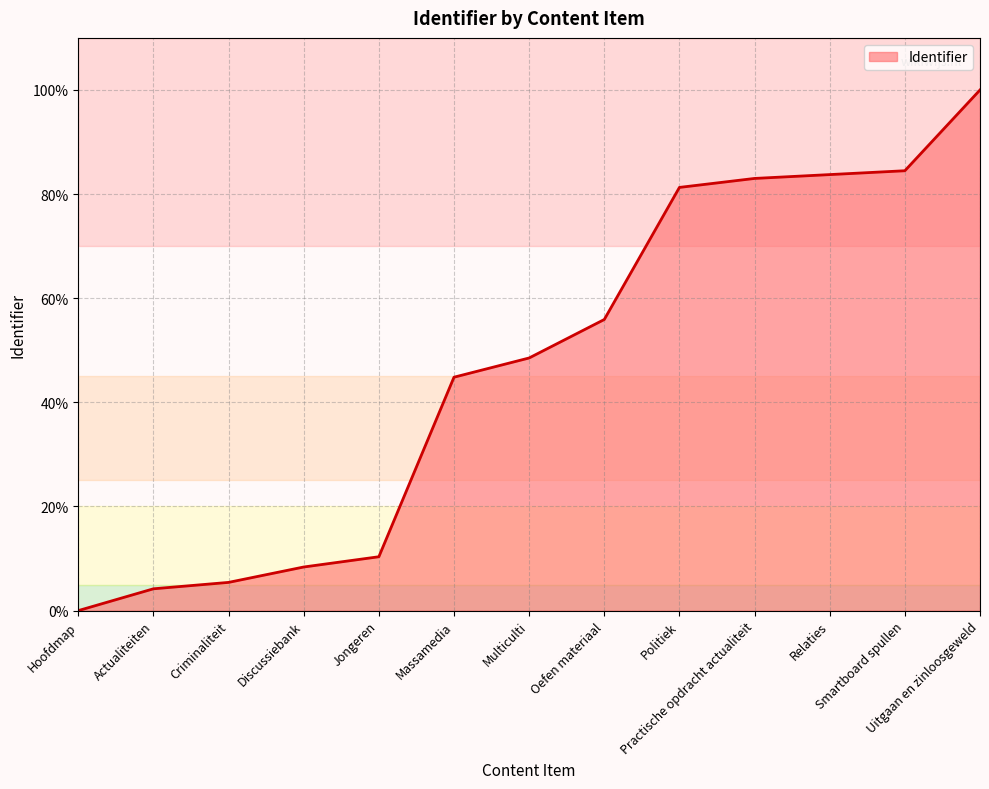

What is the maximum value shown in the chart?

100.0